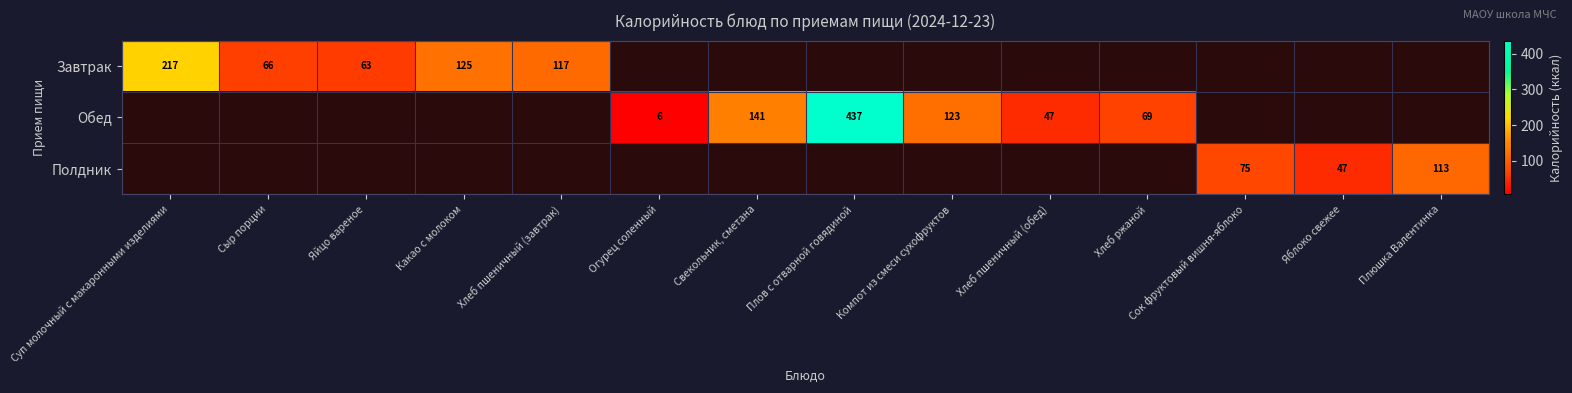

Is the value of Полдник at Какао с молоком greater than the value of Обед at Яблоко свежее?

No